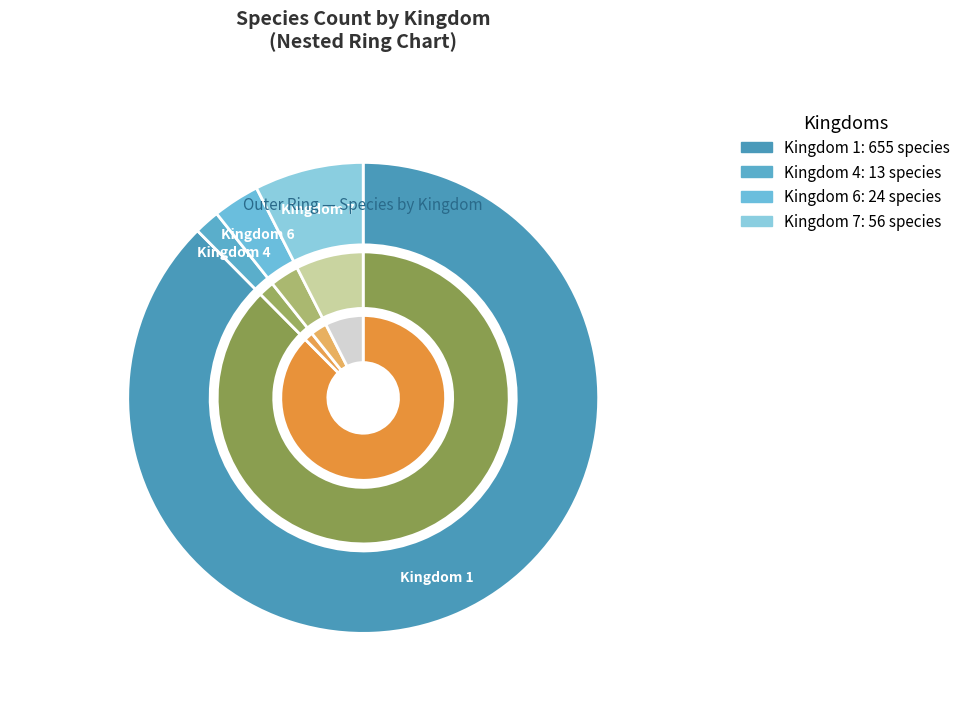

To the nearest percent, what is the difference between the largest and smallest slice percentages?

86%